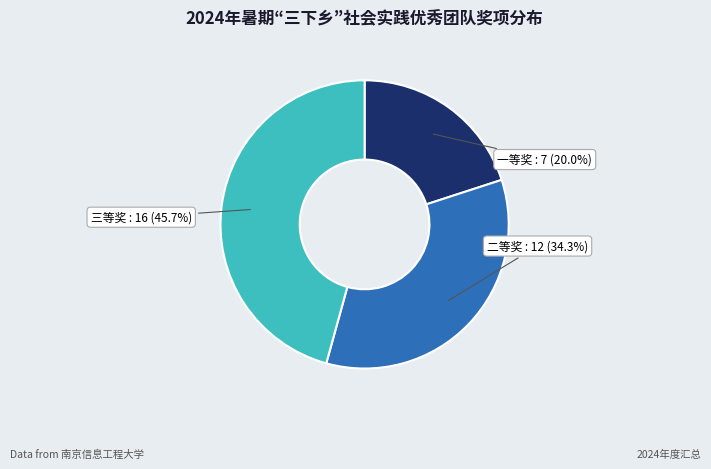

Is there any slice that represents more than half of the pie?

No